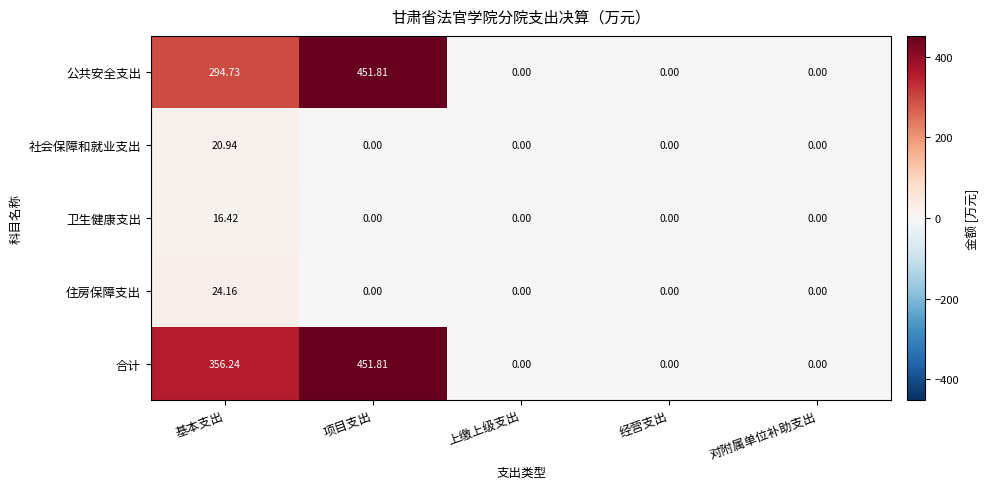

At which category is the sum across all series the highest?

项目支出